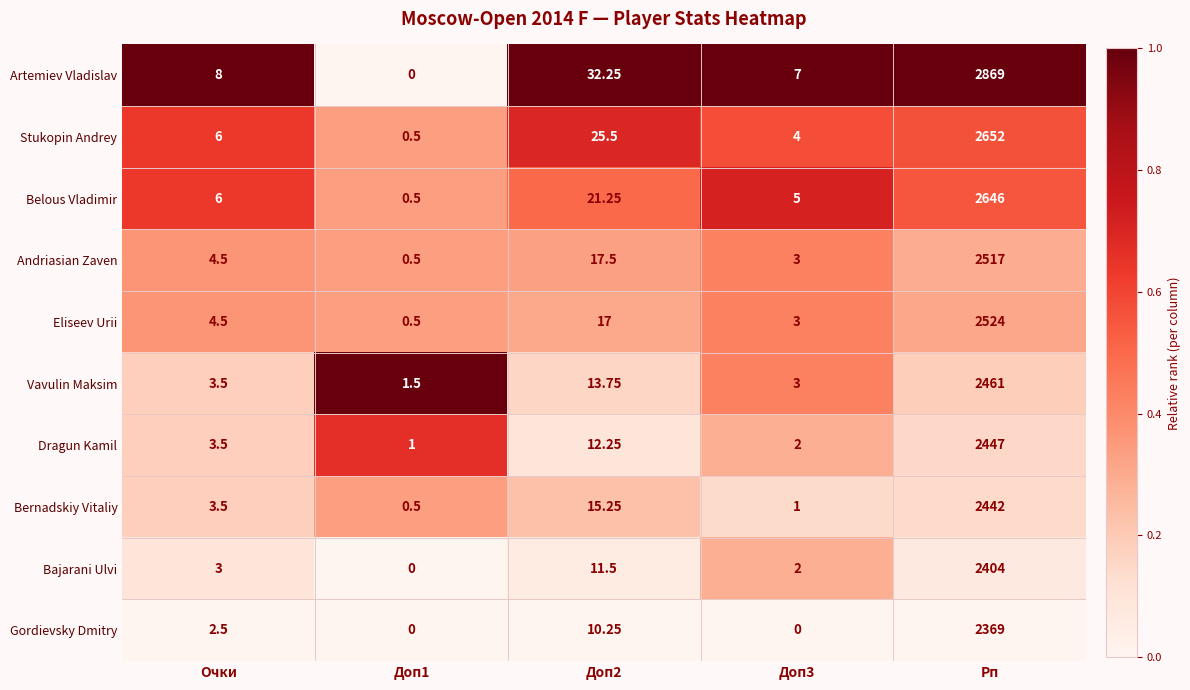

At how many categories does at least one series exceed 0?

5